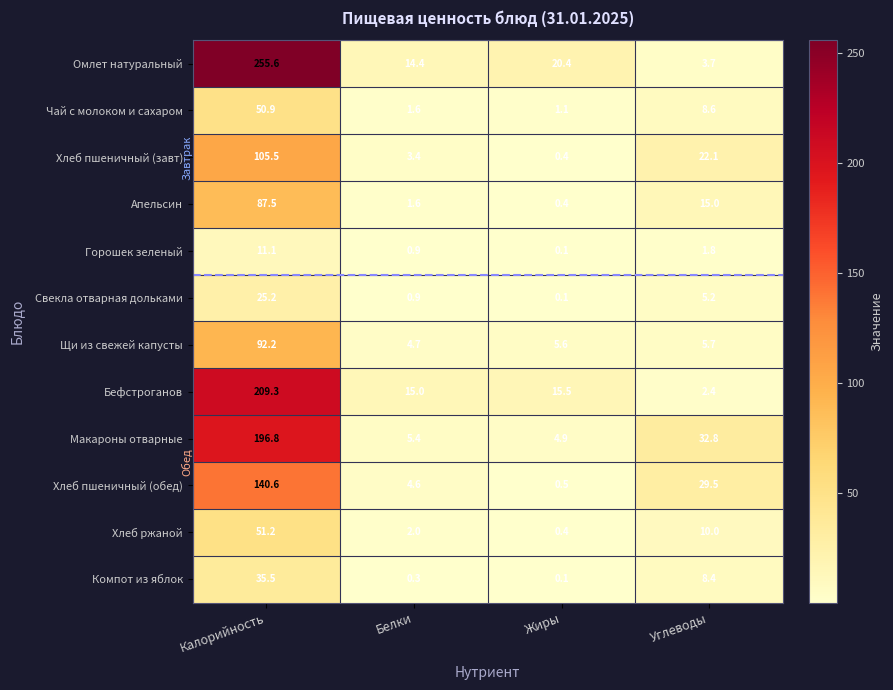

What is the average value of the Апельсин series?

26.1